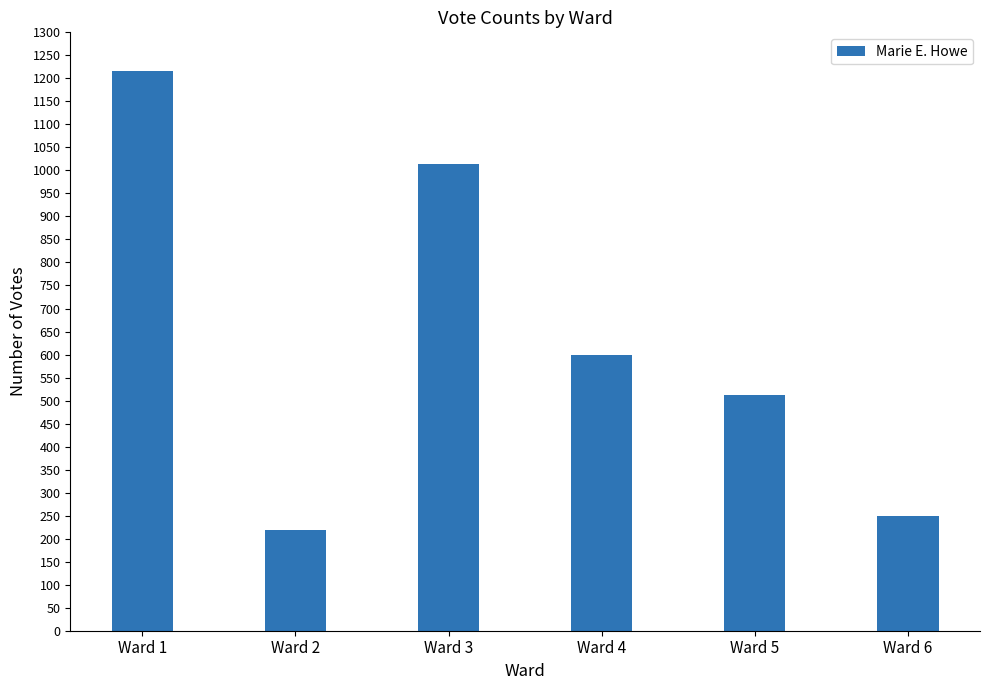

List the labels in order of value, largest first.

Ward 1, Ward 3, Ward 4, Ward 5, Ward 6, Ward 2